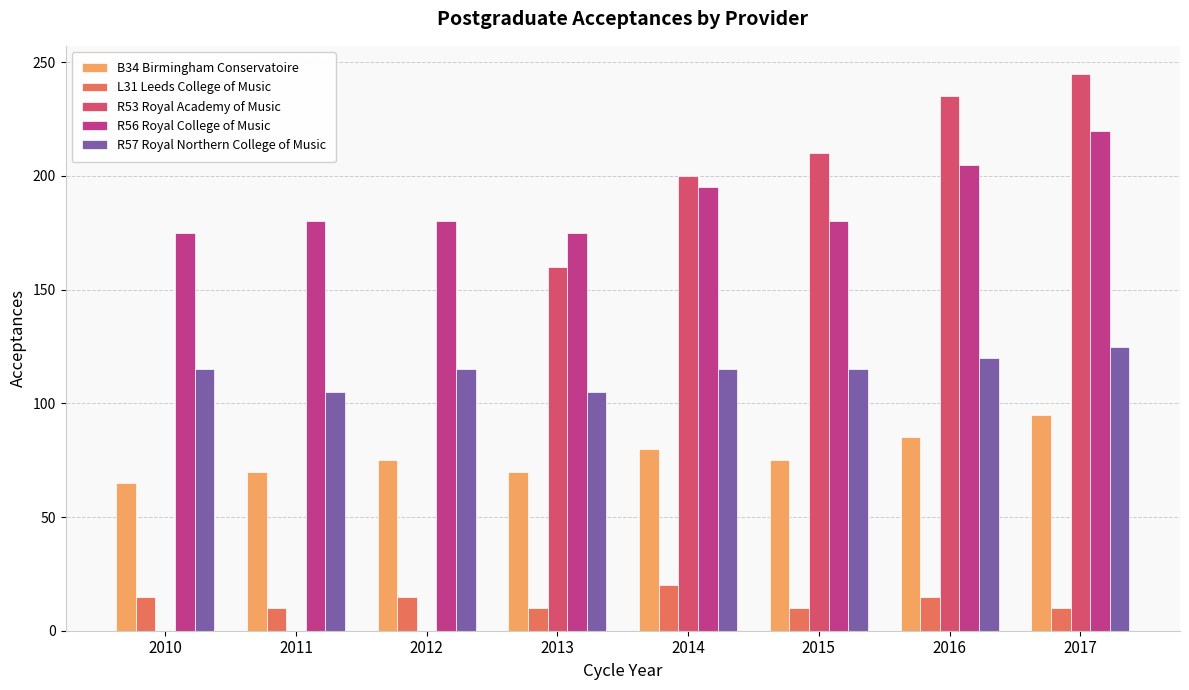

Reading right to left, extract all data points from this chart.

B34 Birmingham Conservatoire: 95	85	75	80	70	75	70	65
L31 Leeds College of Music: 10	15	10	20	10	15	10	15
R53 Royal Academy of Music: 245	235	210	200	160	0	0	0
R56 Royal College of Music: 220	205	180	195	175	180	180	175
R57 Royal Northern College of Music: 125	120	115	115	105	115	105	115